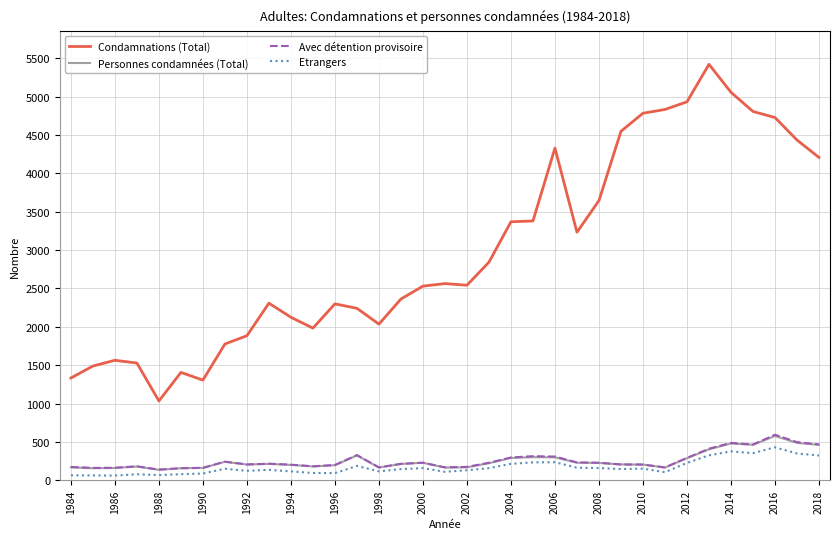

At how many categories does at least one series exceed 3836?

11